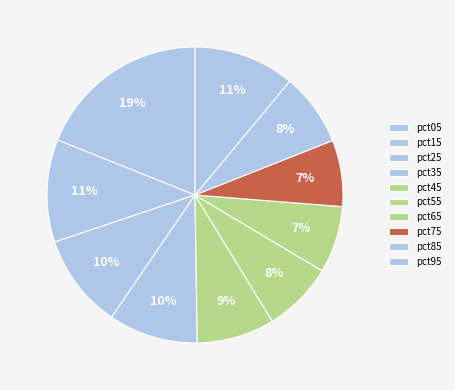

Count the number of slices in the pie.

10